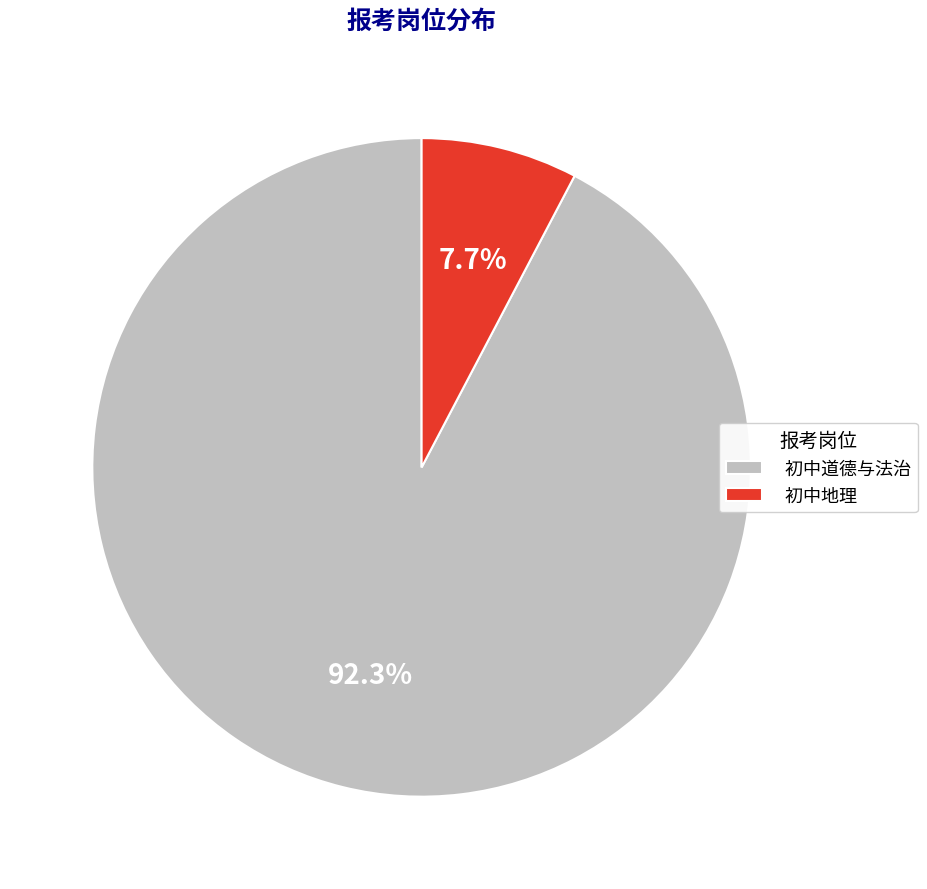

What is the largest slice in the pie chart?

初中道德与法治